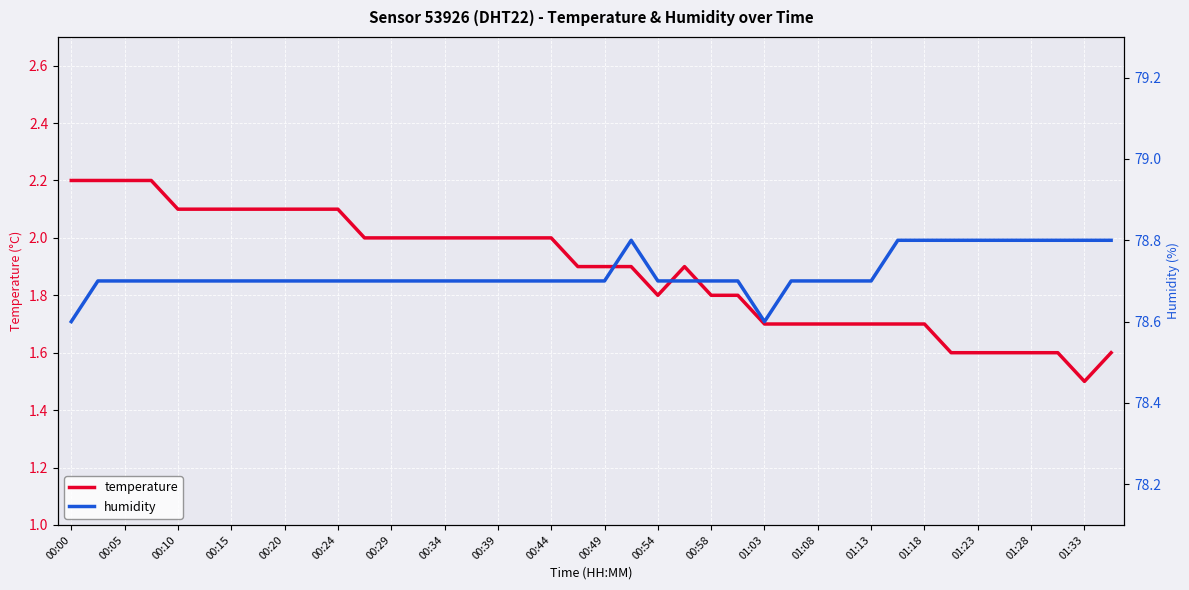

Is it true that humidity equals 78.6 at 00:00?

True